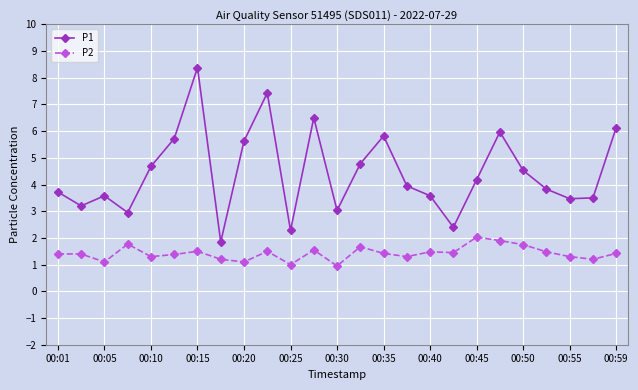

Which series has the widest spread of values?

P1